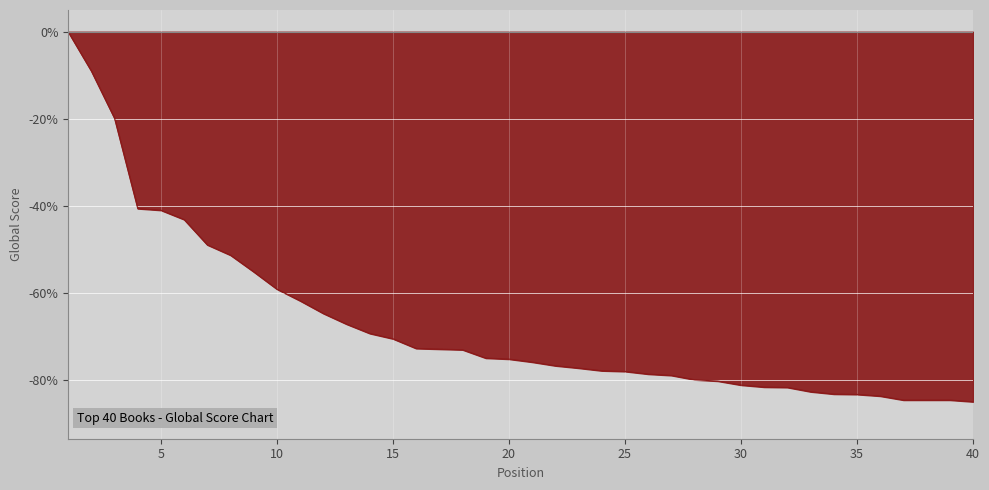

Count the number of categories in the chart.

40